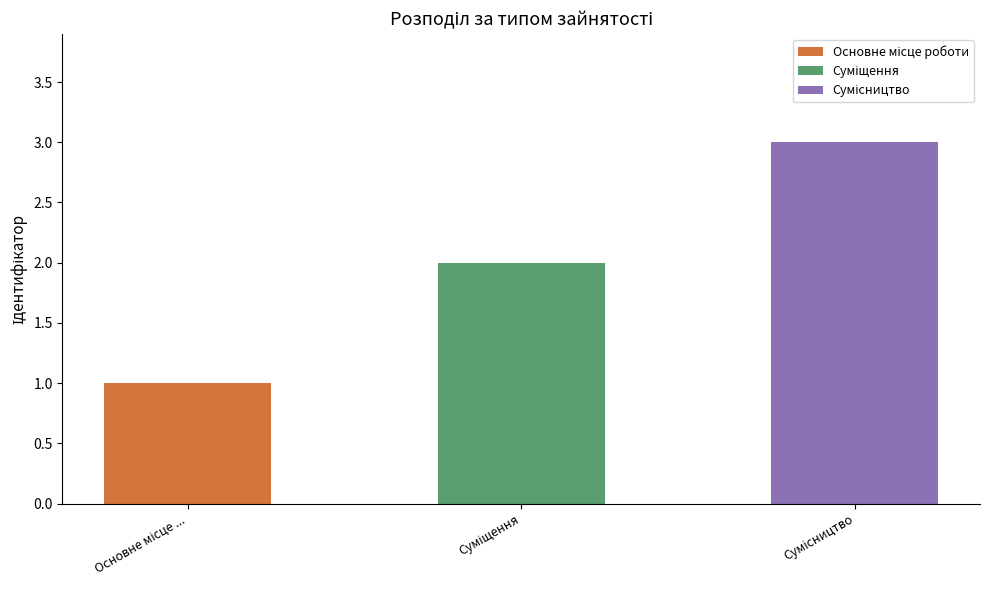

What is the change in value from Основне місце роботи to Сумісництво?

+2